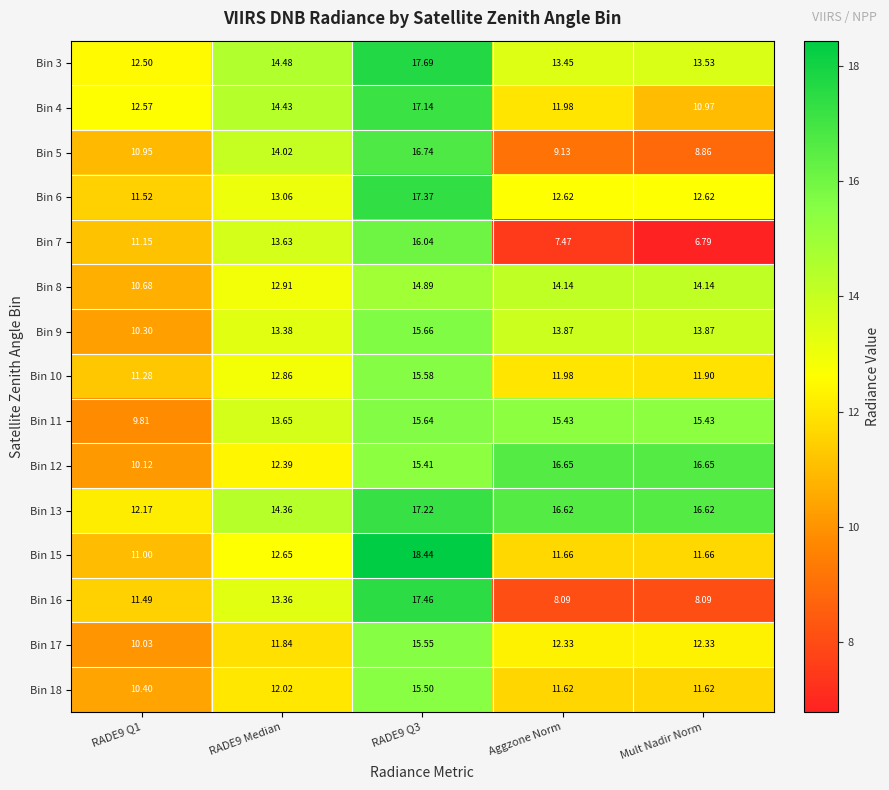

At how many categories does at least one series exceed 8?

5